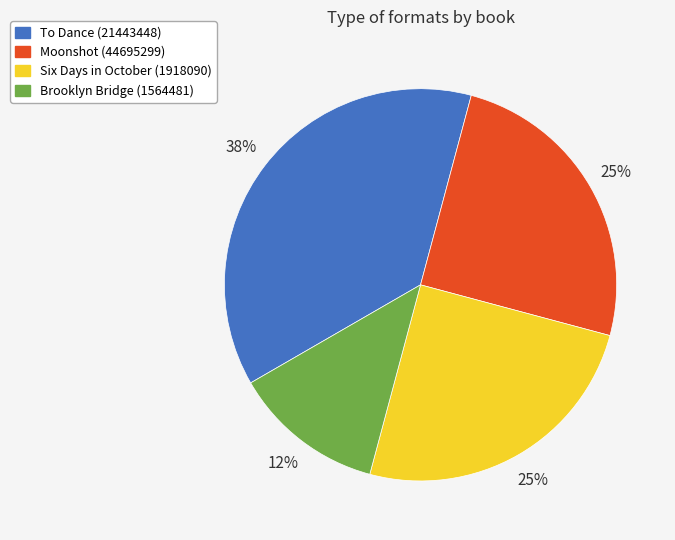

Count the number of slices in the pie.

4